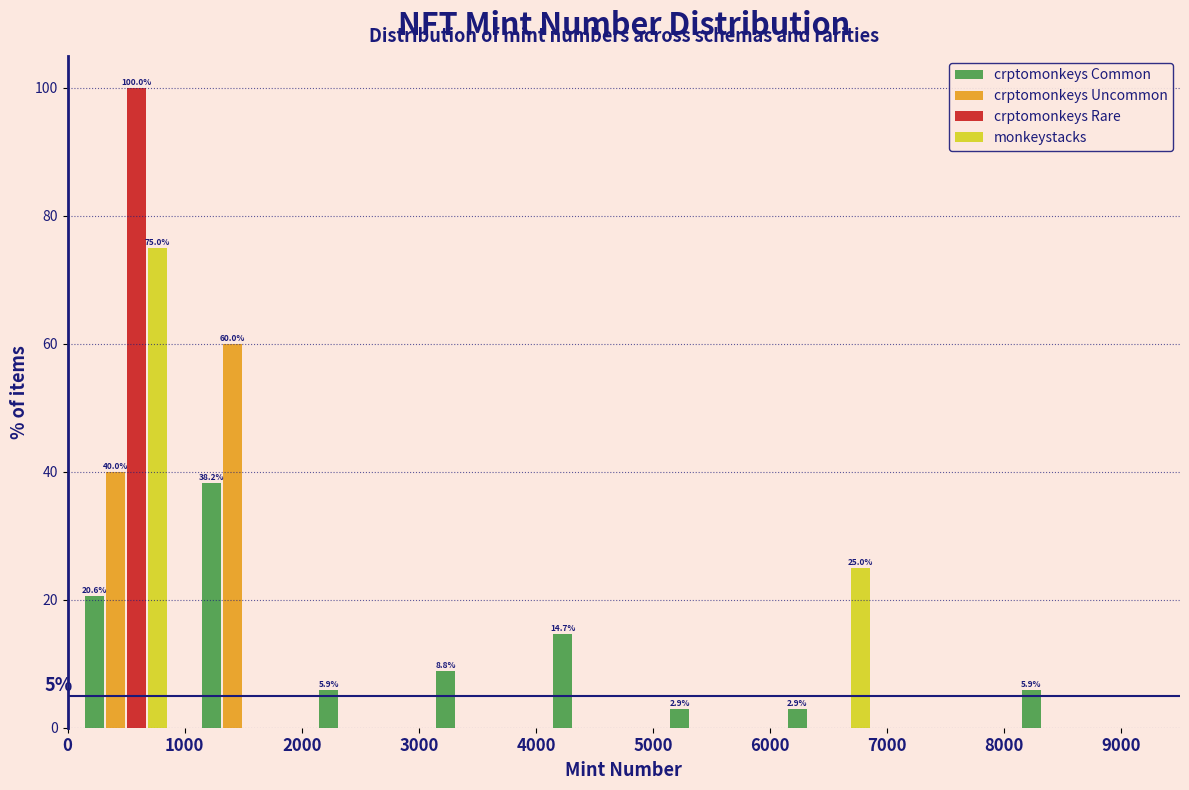

In the crptomonkeys Uncommon series, which range on the x-axis has the tallest bar?

1000 to 2000